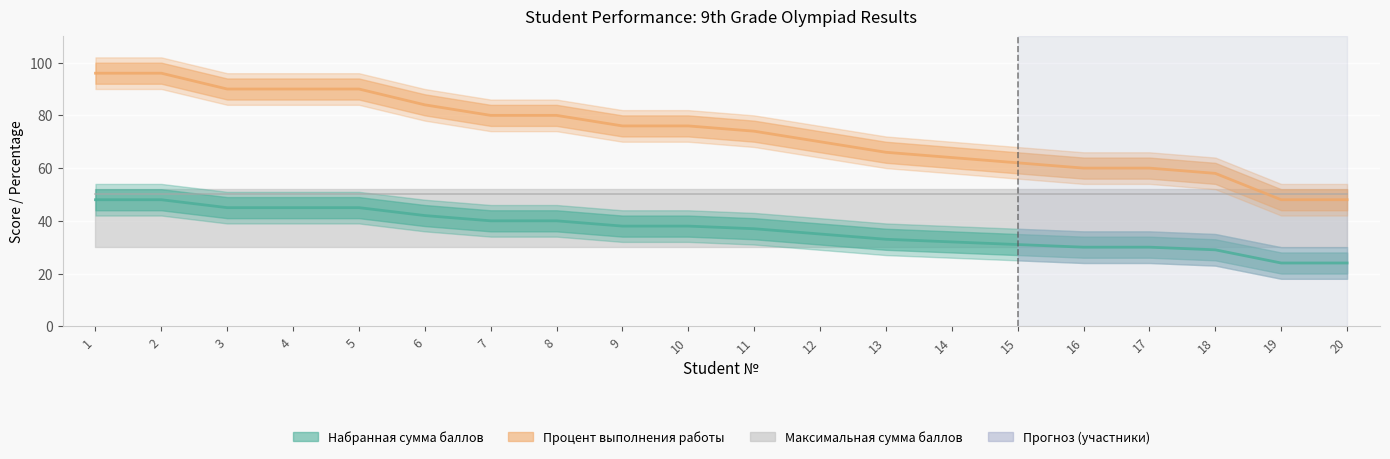

At how many categories does at least one series exceed 69?

12